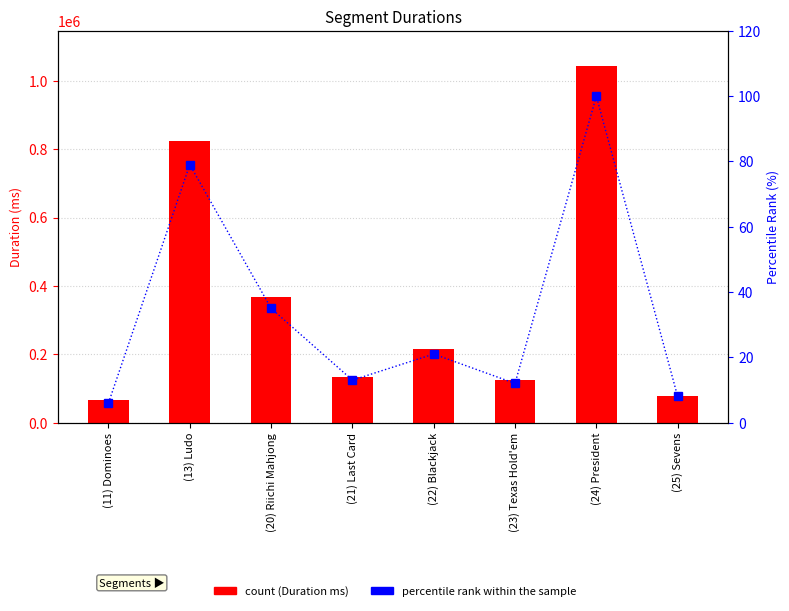

Which has a higher value, (23) Texas Hold'em or (20) Riichi Mahjong?

(20) Riichi Mahjong